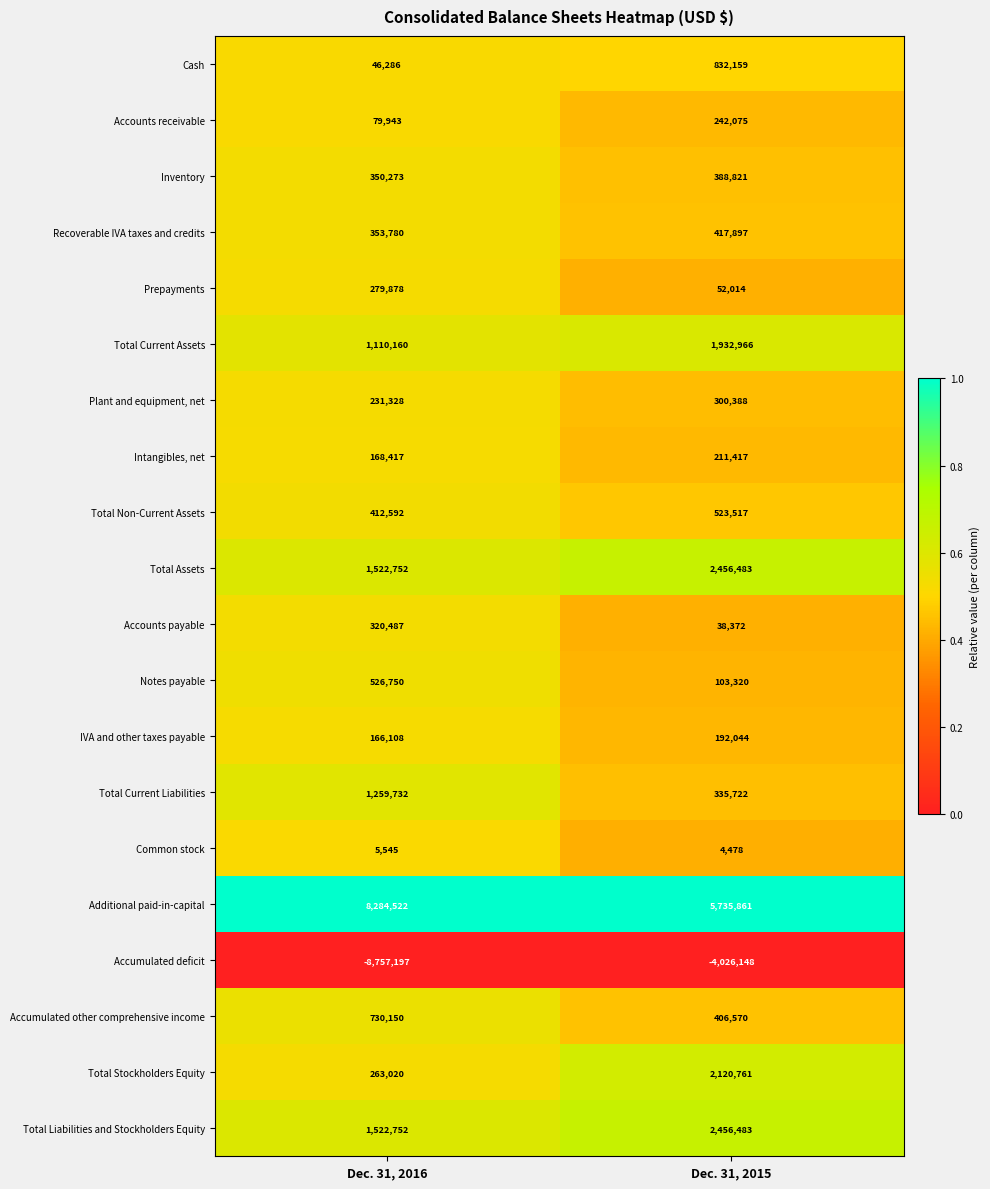

What is the difference between the maximum and minimum values in the Recoverable IVA taxes and credits series?

64117